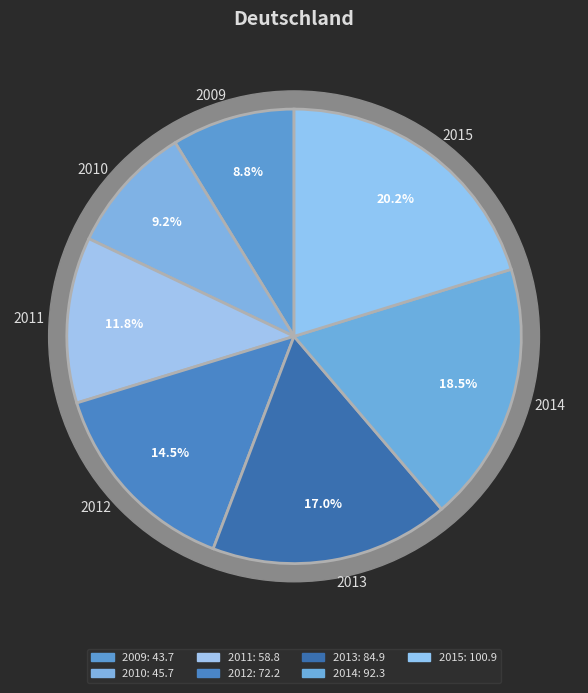

Which category has the smallest portion of the pie?

2009